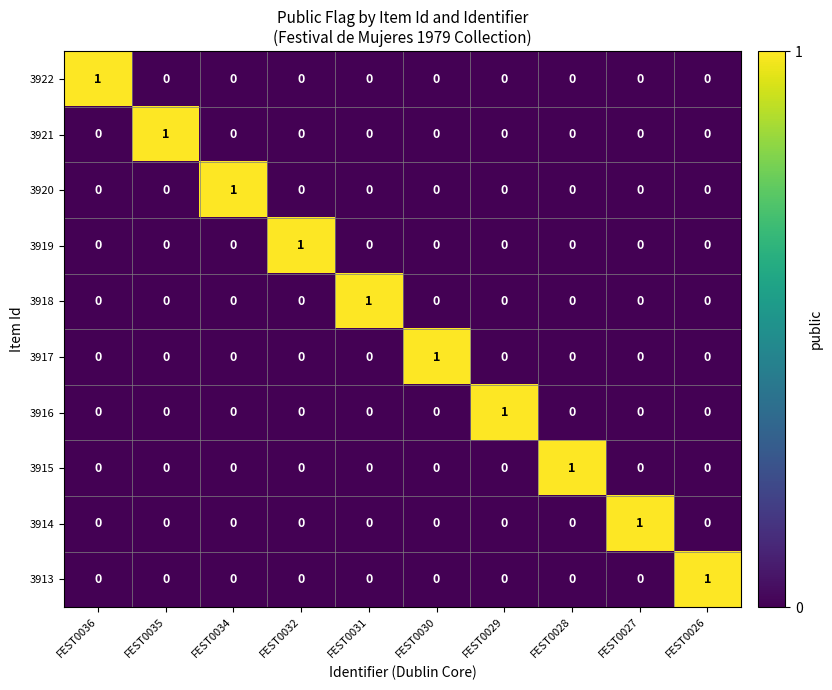

What is the spread (max minus min) of values at FEST0035?

1